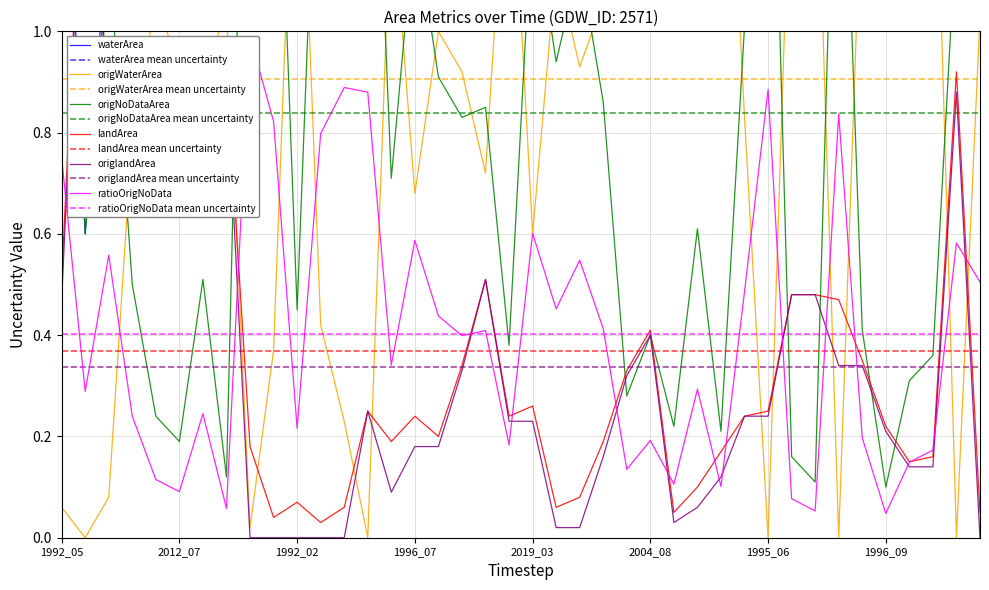

Is the value of origlandArea at 1996_04 greater than the value of waterArea at 2021_07?

No